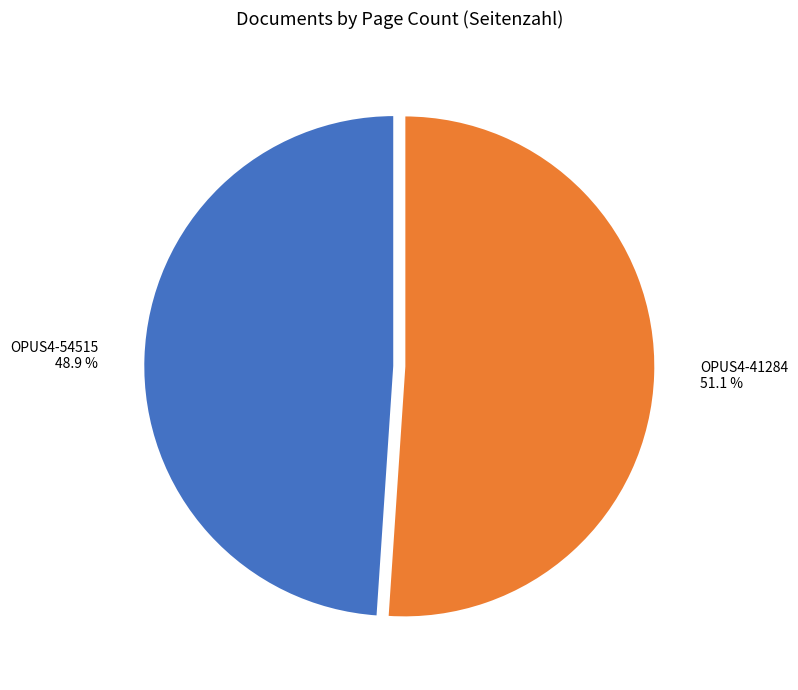

True or false: OPUS4-41284 accounts for 41% of the total.

False